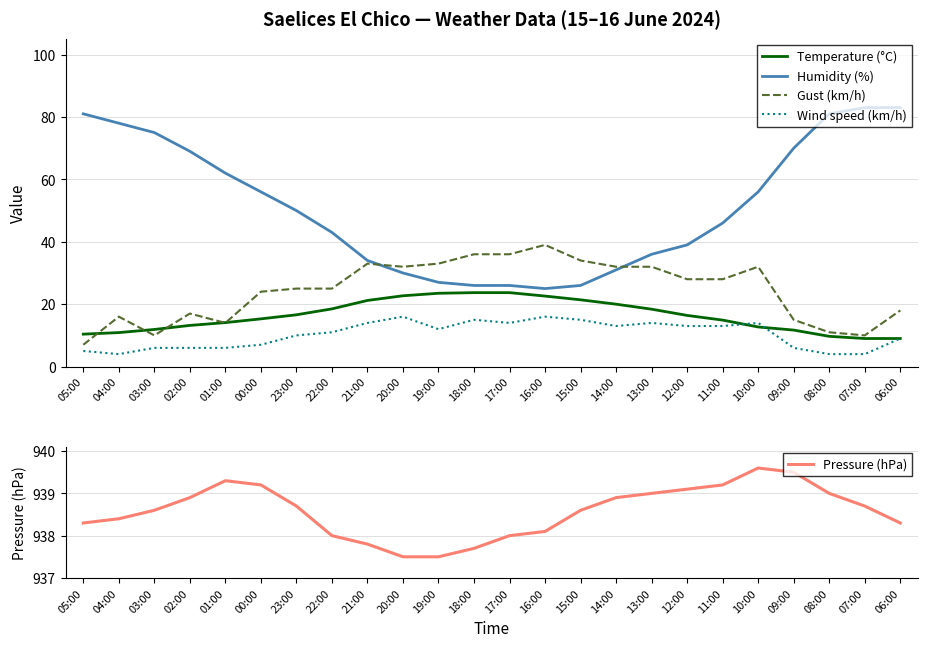

Does the chart have visible grid lines?

Yes